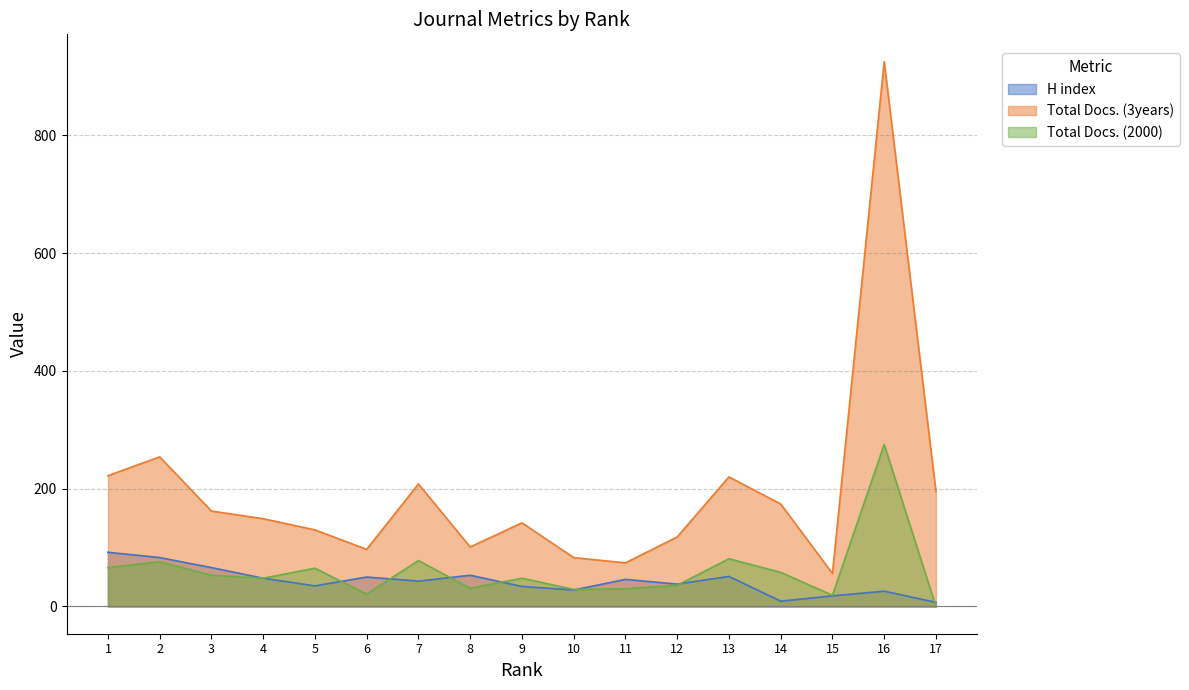

At 17, list the series in order from smallest to largest.

Total Docs. (2000), H index, Total Docs. (3years)